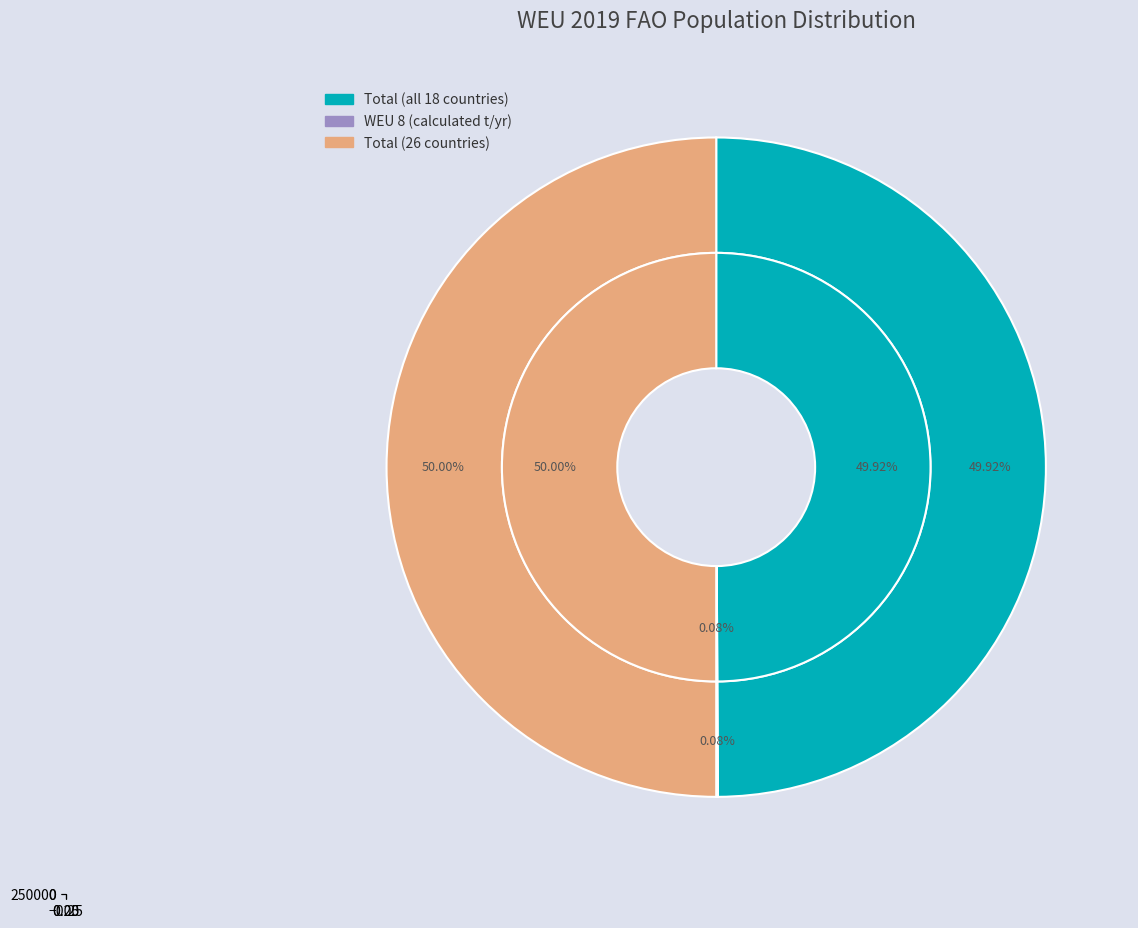

Does Total (all 18 countries) account for over 50% of the chart?

No